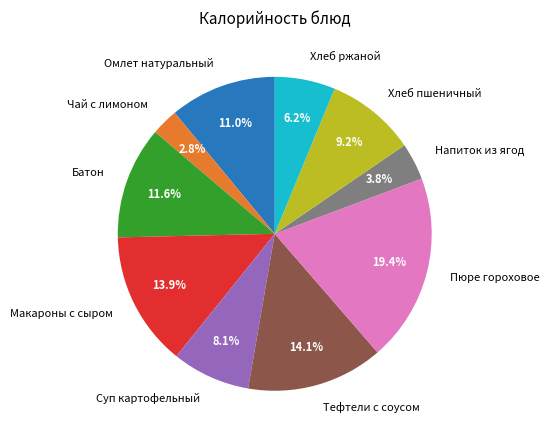

To the nearest percent, what is the combined percentage of Суп картофельный and Пюре гороховое?

27%